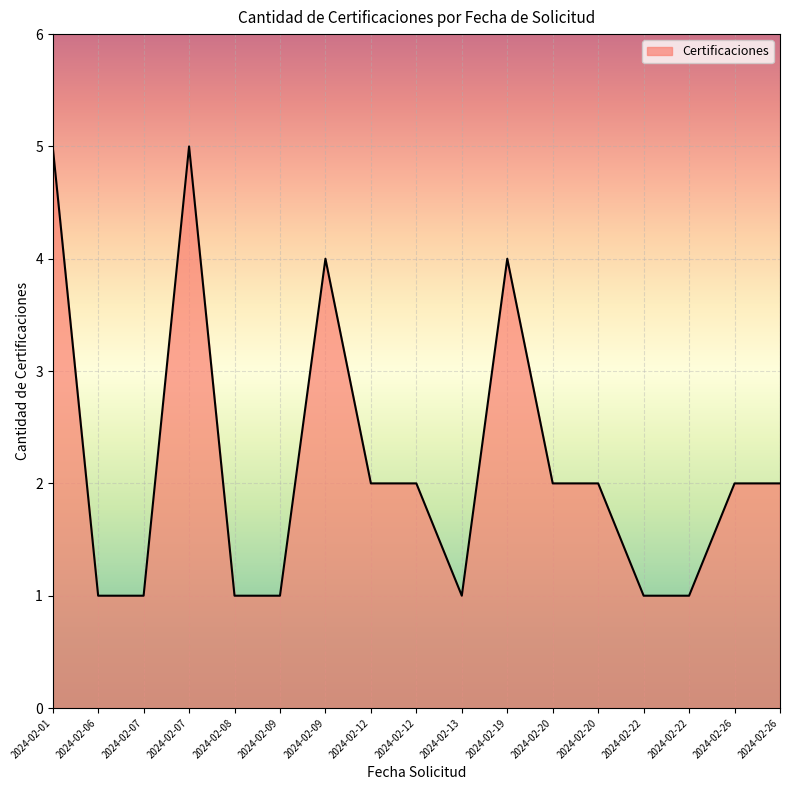

What is the ratio of the value at 2024-02-12 to the value at 2024-02-01?

0.4